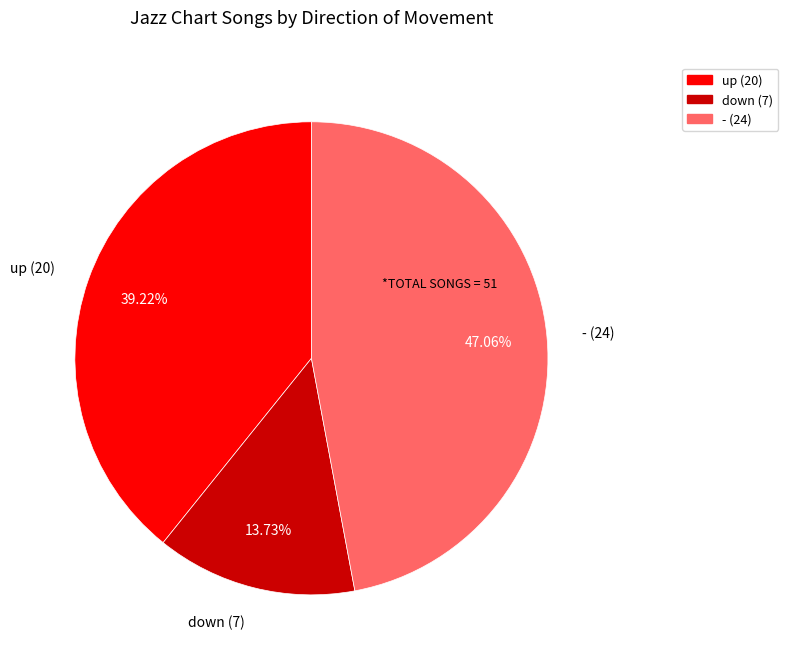

Combined, what portion of the pie is down and up?

52.9%